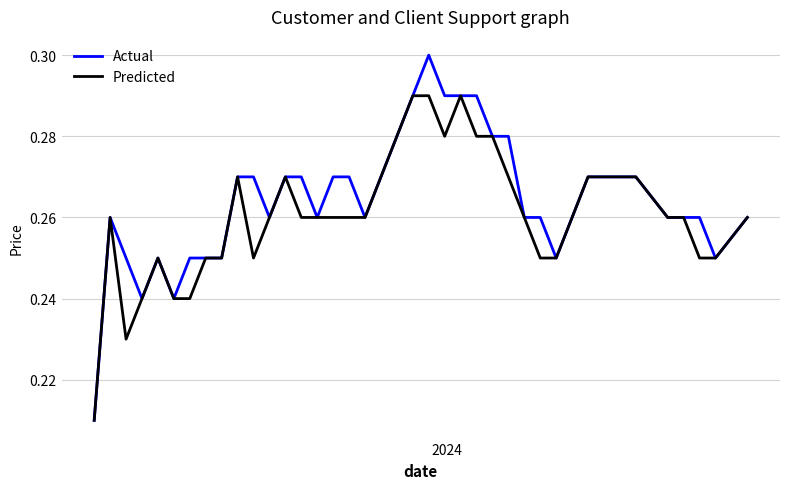

Which series has the largest range (max minus min)?

Actual